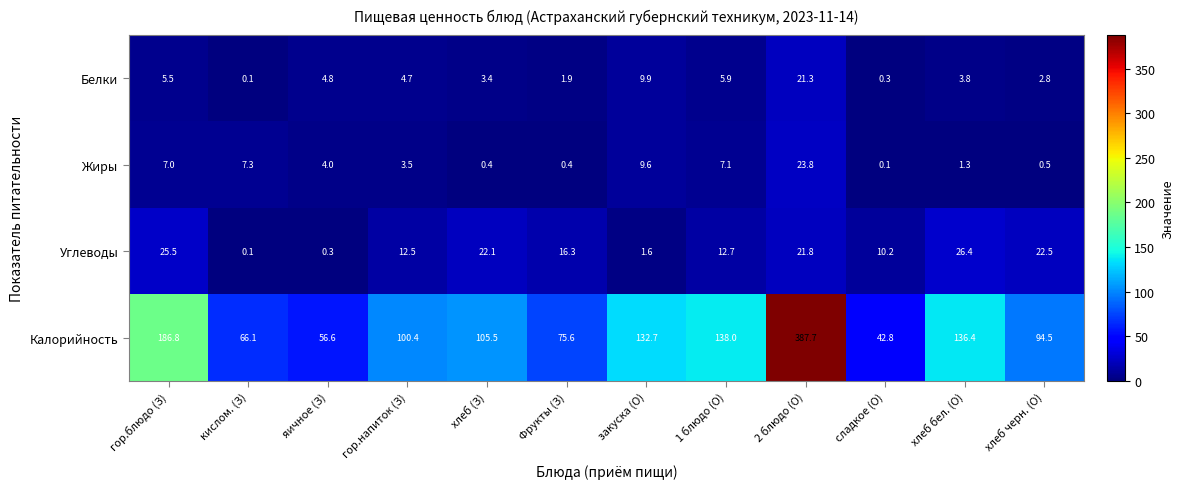

At 1 блюдо (О), list the series in order from largest to smallest.

Калорийность, Углеводы, Жиры, Белки